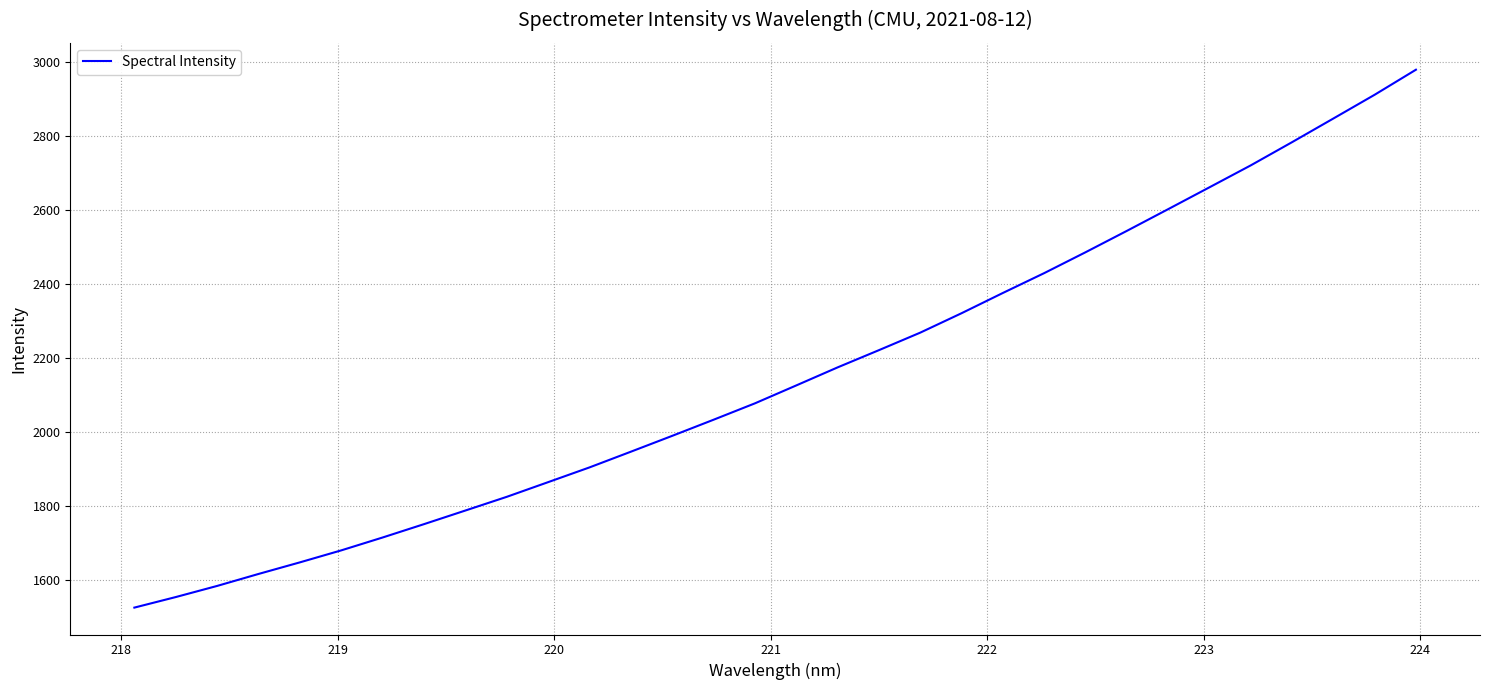

What is the smallest value displayed?

1525.1